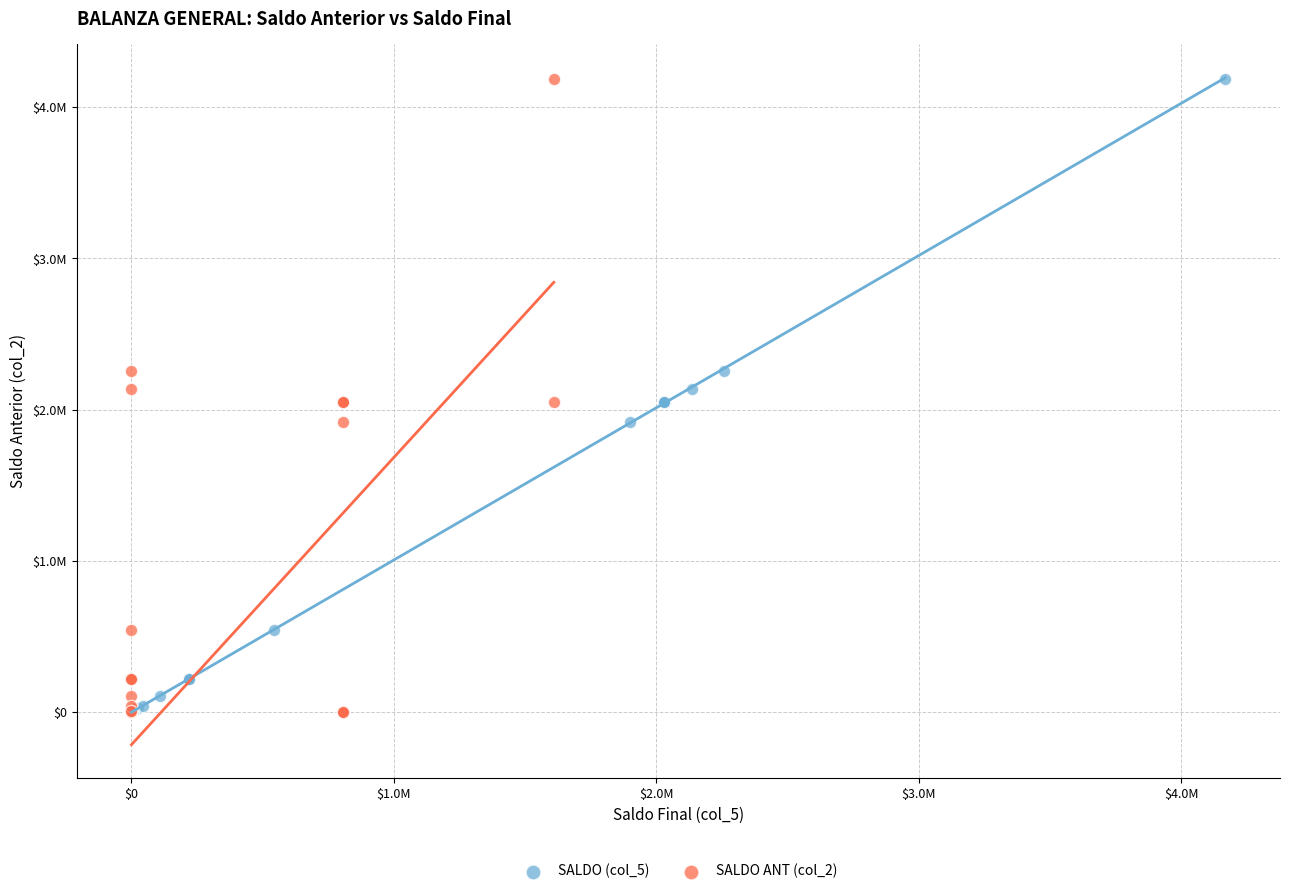

What are all the series names shown in the legend?

SALDO (col_5), SALDO ANT (col_2)